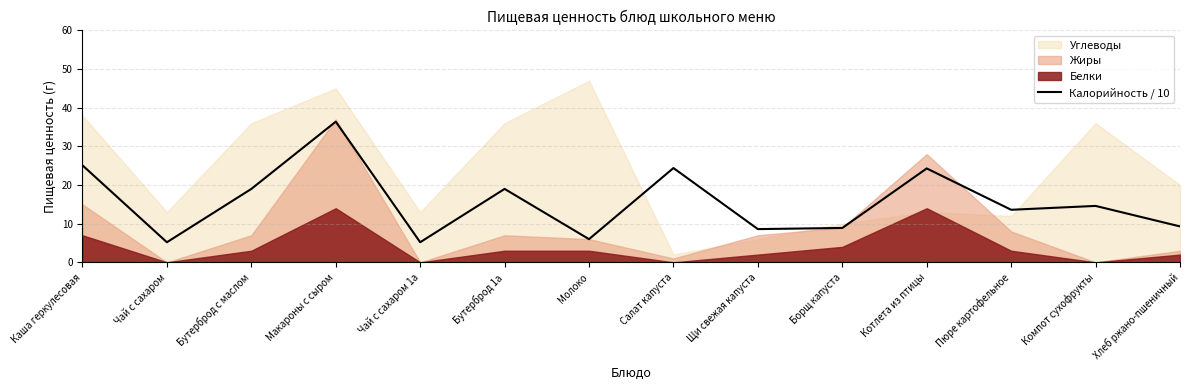

What is the maximum value for Калорийность / 10?

36.4